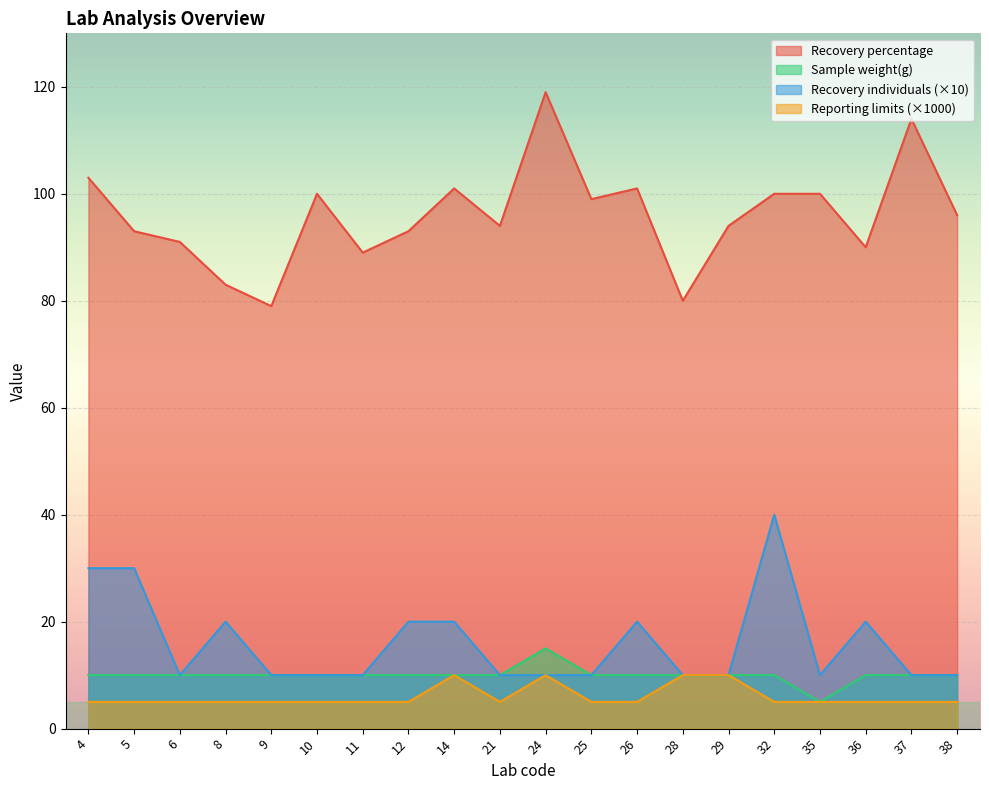

What is the value of the Recovery individuals point at the 2nd from the left?

30